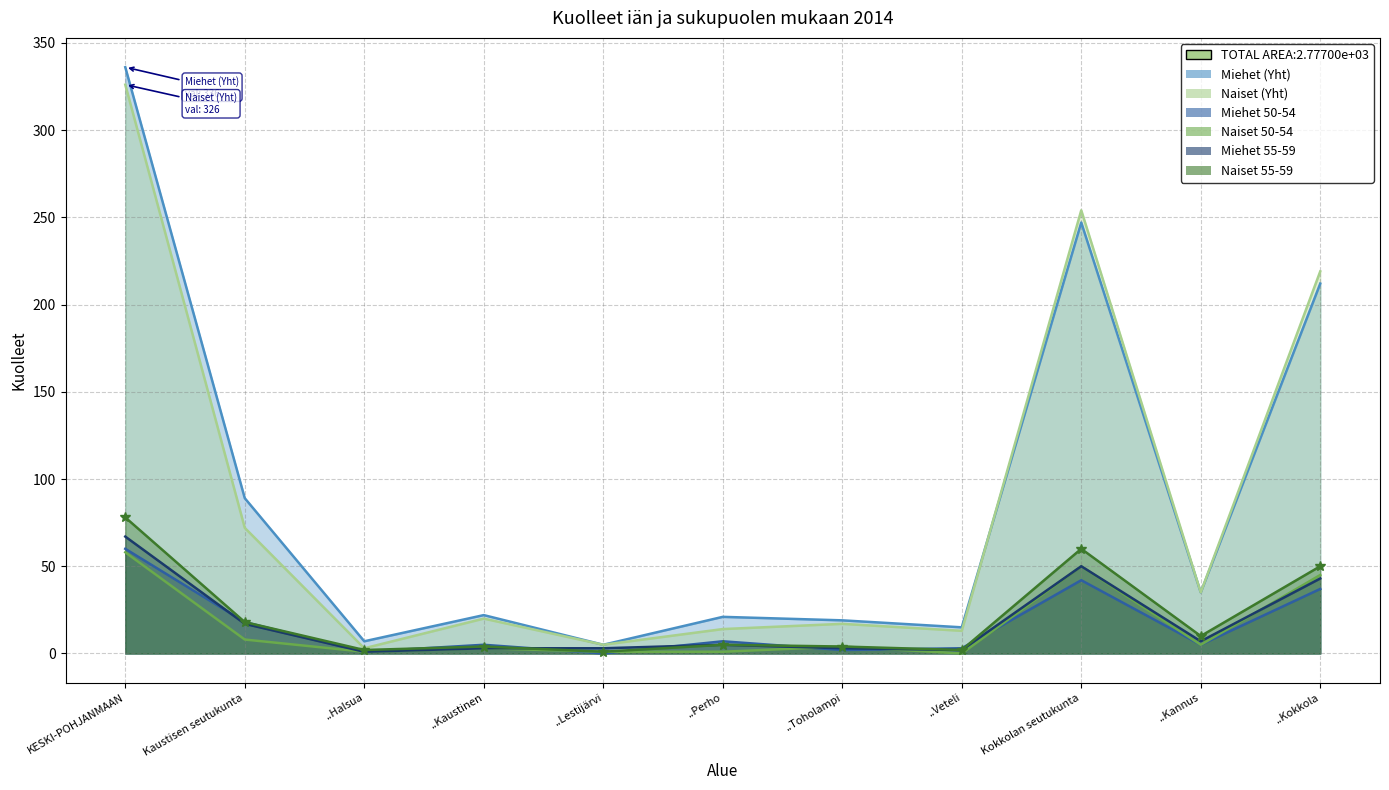

Is it true that Miehet 55-59 equals 3 at ..Kaustinen?

True